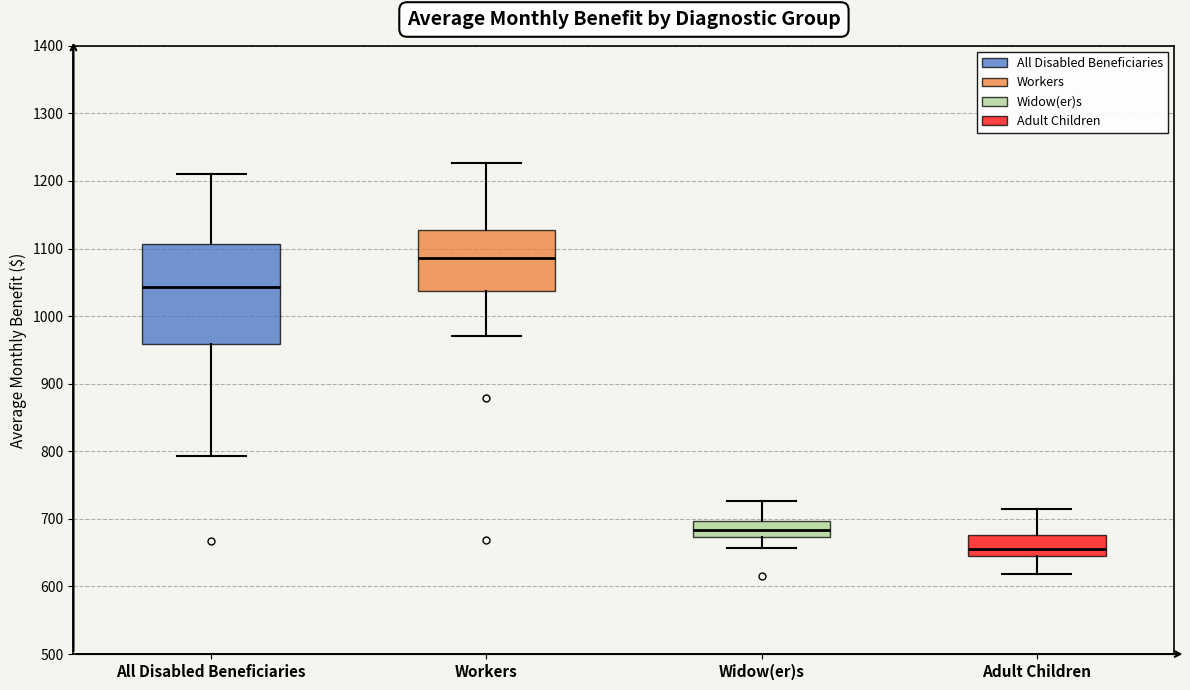

Where is the lower edge of the box for Widow(er)s on the y-axis? The values are not printed on the chart, so give them approximately, as read against the axis.

670